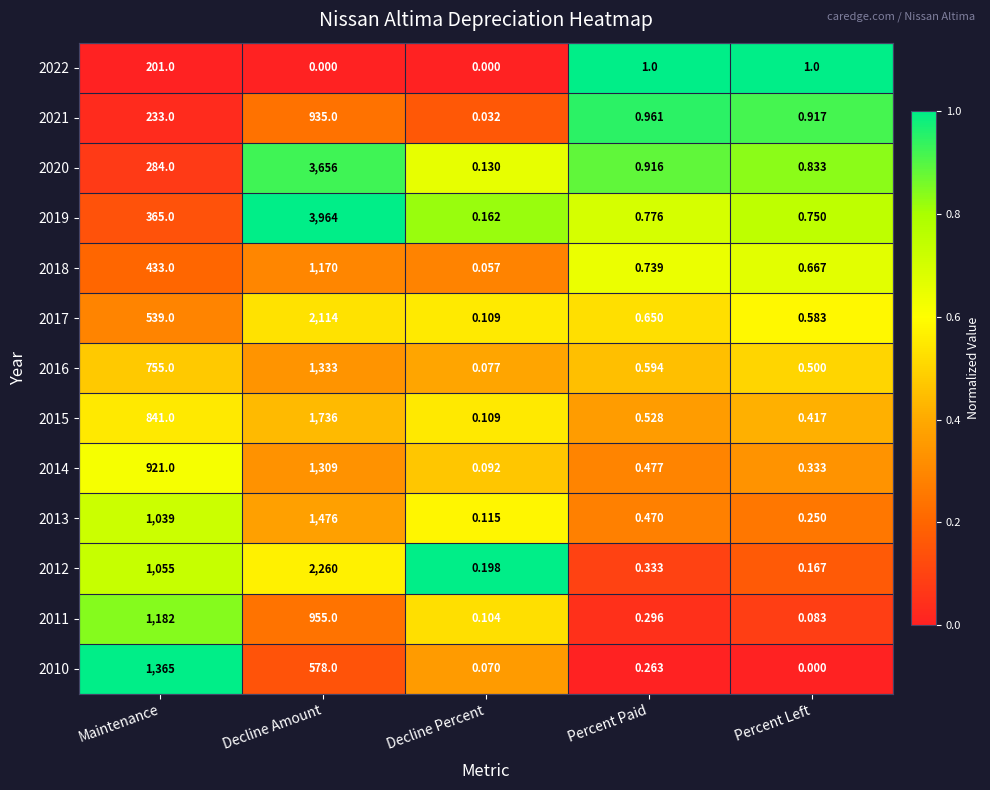

Rank the series by their maximum value, from lowest to highest.

2022, 2021, 2018, 2011, 2014, 2016, 2010, 2013, 2015, 2017, 2012, 2020, 2019